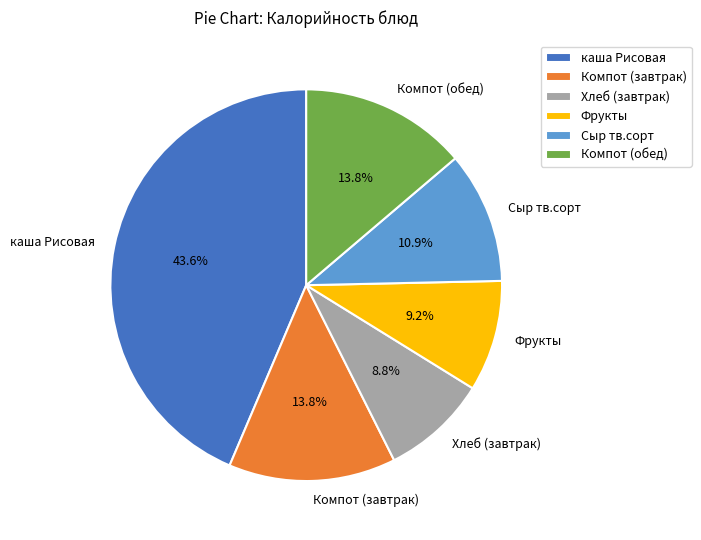

To the nearest percent, what is the combined percentage of Хлеб (завтрак) and Компот (обед)?

23%